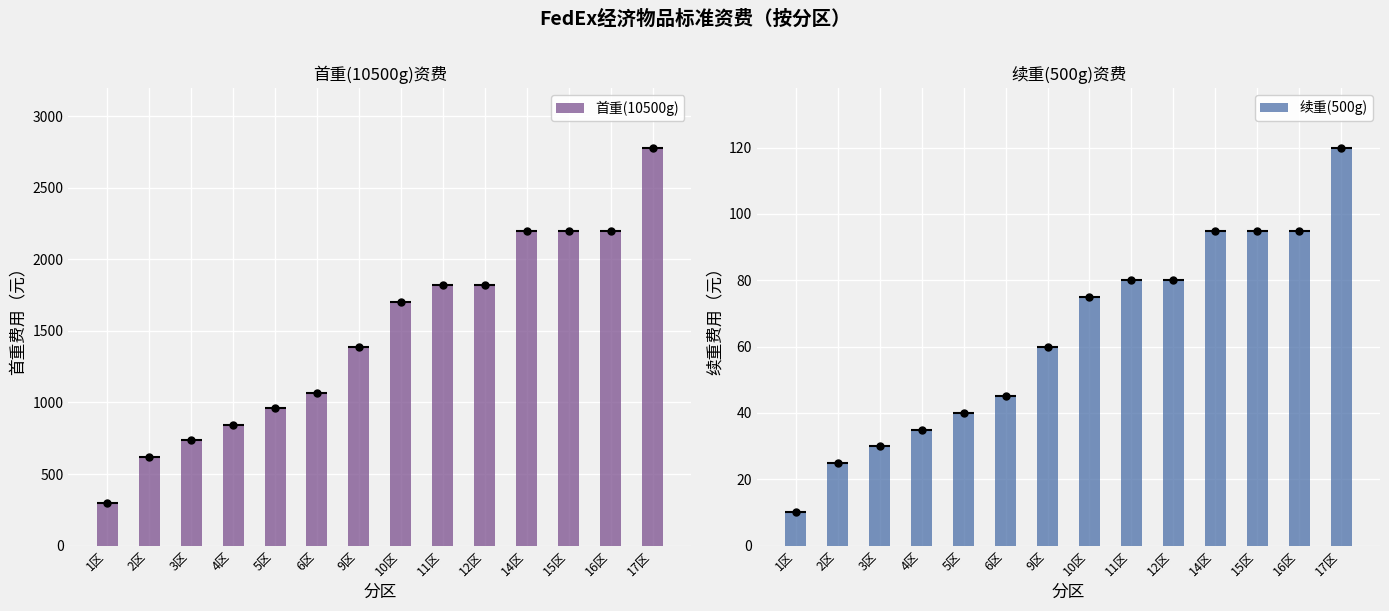

What position from the right is 2区?

13